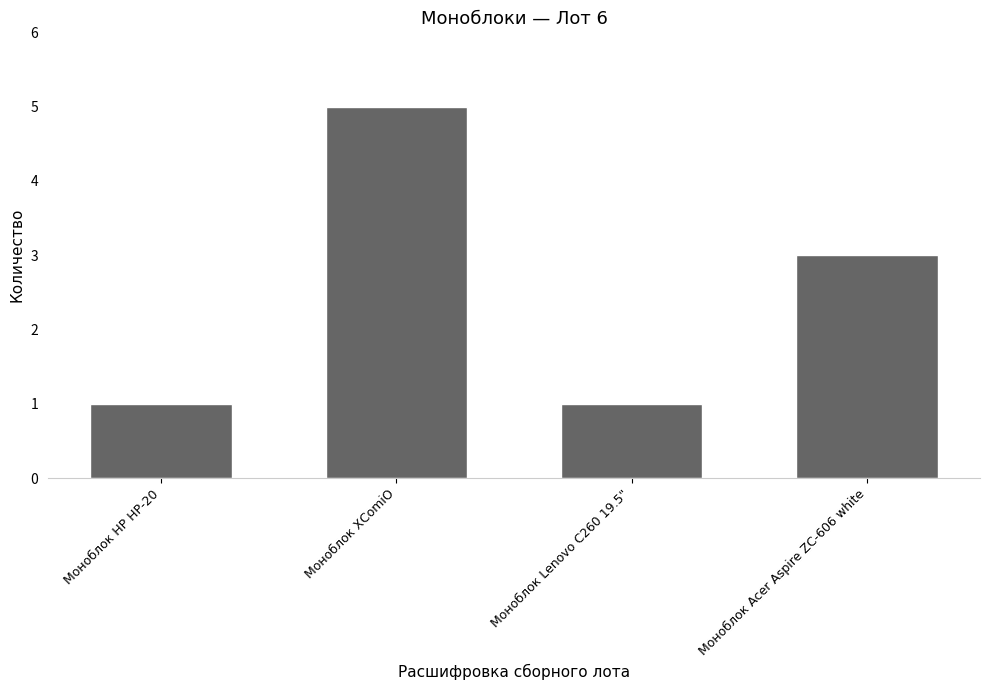

The chart shows a value of 1 at Моноблок НР НР-20. True or false?

True